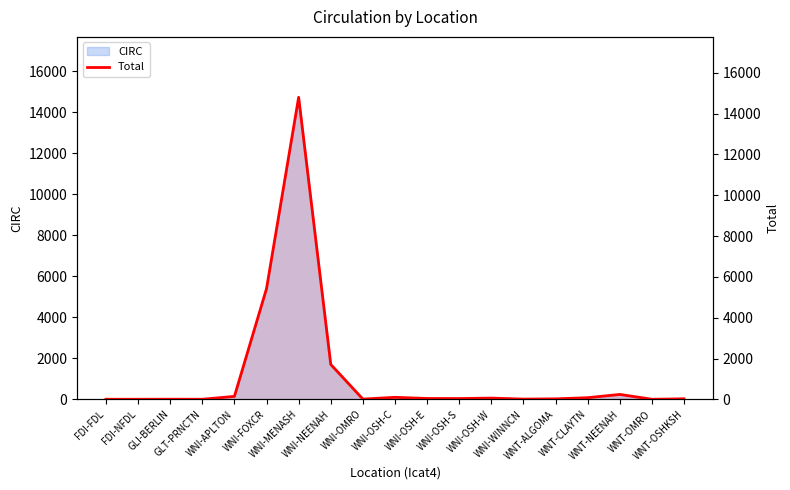

List the labels in order of value, smallest first.

WNT-OMRO, FDI-FDL, FDI-NFDL, GLT-PRNCTN, GLI-BERLIN, WNI-OMRO, WNI-WINNCN, WNT-ALGOMA, WNT-OSHKSH, WNI-OSH-S, WNI-OSH-E, WNI-OSH-W, WNT-CLAYTN, WNI-OSH-C, WNI-APLTON, WNT-NEENAH, WNI-NEENAH, WNI-FOXCR, WNI-MENASH